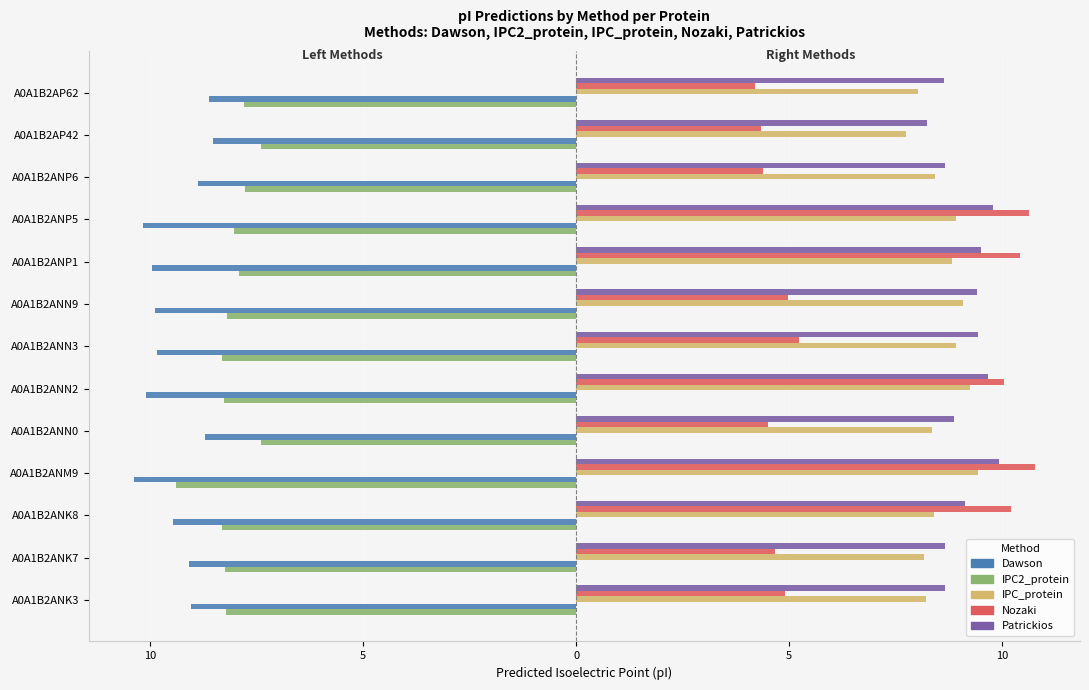

What are all the series names shown in the legend?

Dawson, IPC2_protein, IPC_protein, Nozaki, Patrickios